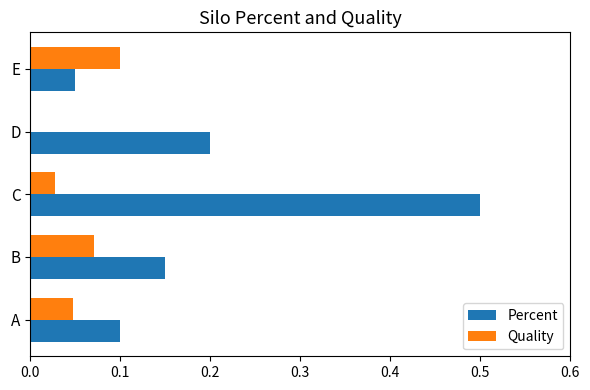

What value does the Percent series have at C?

0.5